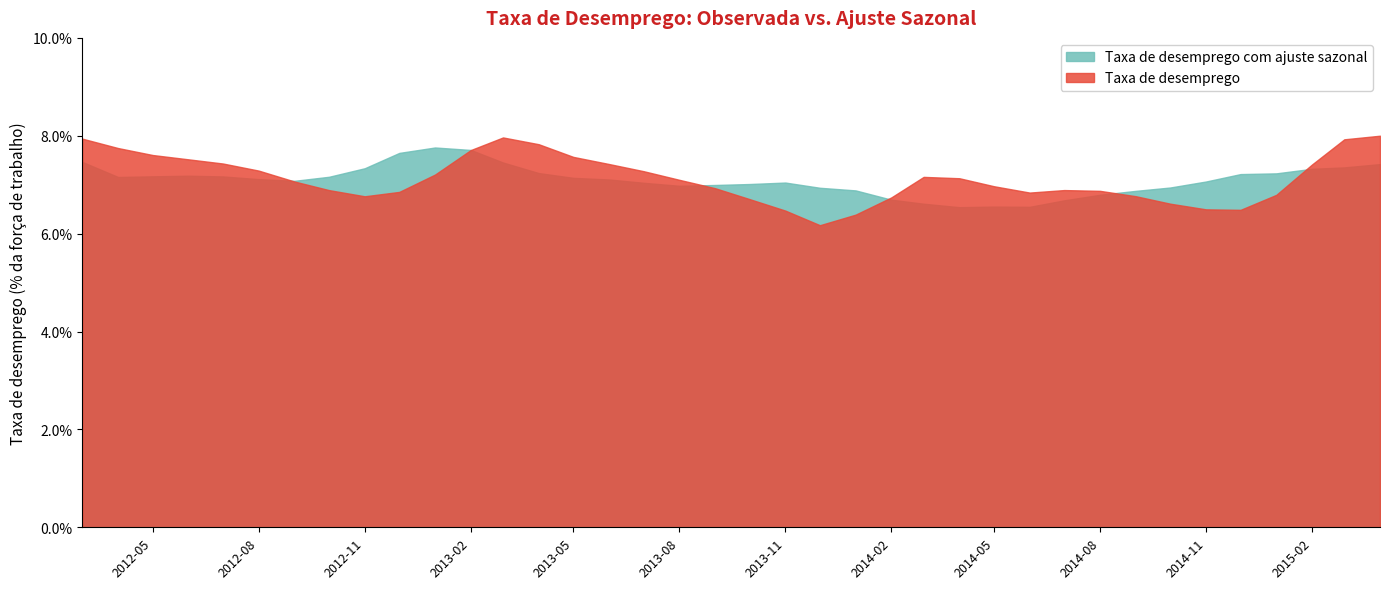

Reading left to right, list all the values displayed in this chart.

Taxa de desemprego: 0.1	0.1	0.1	0.1	0.1	0.1	0.1	0.1	0.1	0.1	0.1	0.1	0.1	0.1	0.1	0.1	0.1	0.1	0.1	0.1	0.1	0.1	0.1	0.1	0.1	0.1	0.1	0.1	0.1	0.1	0.1	0.1	0.1	0.1	0.1	0.1	0.1	0.1
Taxa de desemprego com ajuste sazonal: 0.1	0.1	0.1	0.1	0.1	0.1	0.1	0.1	0.1	0.1	0.1	0.1	0.1	0.1	0.1	0.1	0.1	0.1	0.1	0.1	0.1	0.1	0.1	0.1	0.1	0.1	0.1	0.1	0.1	0.1	0.1	0.1	0.1	0.1	0.1	0.1	0.1	0.1